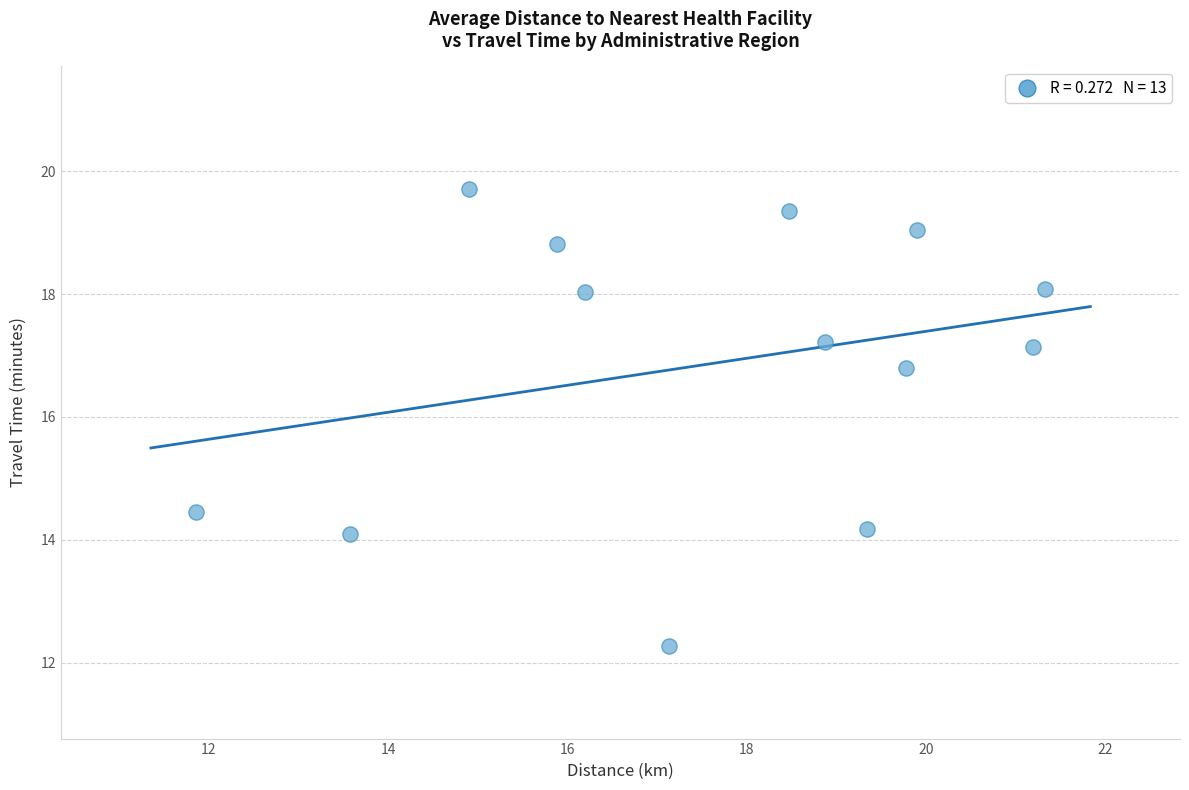

What is the range of Y values (max minus min)?

7.4